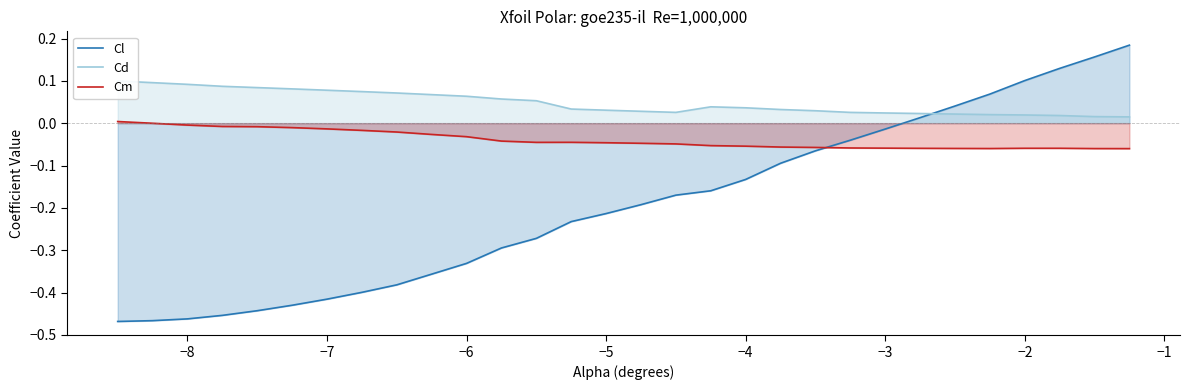

Reading left to right, extract all data points from this chart.

Cl: -0.5	-0.5	-0.5	-0.5	-0.4	-0.4	-0.4	-0.4	-0.4	-0.4	-0.3	-0.3	-0.3	-0.2	-0.2	-0.2	-0.2	-0.2	-0.1	-0.1	-0.1	-0.0	-0.0	0.0	0.0	0.1	0.1	0.1	0.2	0.2
Cd: 0.1	0.1	0.1	0.1	0.1	0.1	0.1	0.1	0.1	0.1	0.1	0.1	0.1	0.0	0.0	0.0	0.0	0.0	0.0	0.0	0.0	0.0	0.0	0.0	0.0	0.0	0.0	0.0	0.0	0.0
Cm: 0.0	-0.0	-0.0	-0.0	-0.0	-0.0	-0.0	-0.0	-0.0	-0.0	-0.0	-0.0	-0.0	-0.0	-0.0	-0.0	-0.0	-0.1	-0.1	-0.1	-0.1	-0.1	-0.1	-0.1	-0.1	-0.1	-0.1	-0.1	-0.1	-0.1